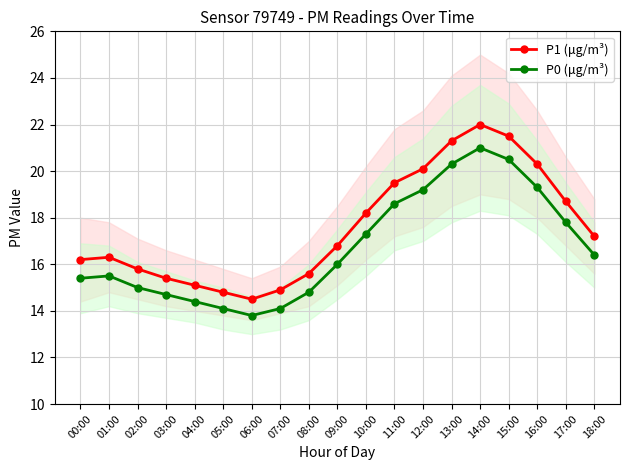

What is the maximum value for P0 (μg/m³)?

21.0